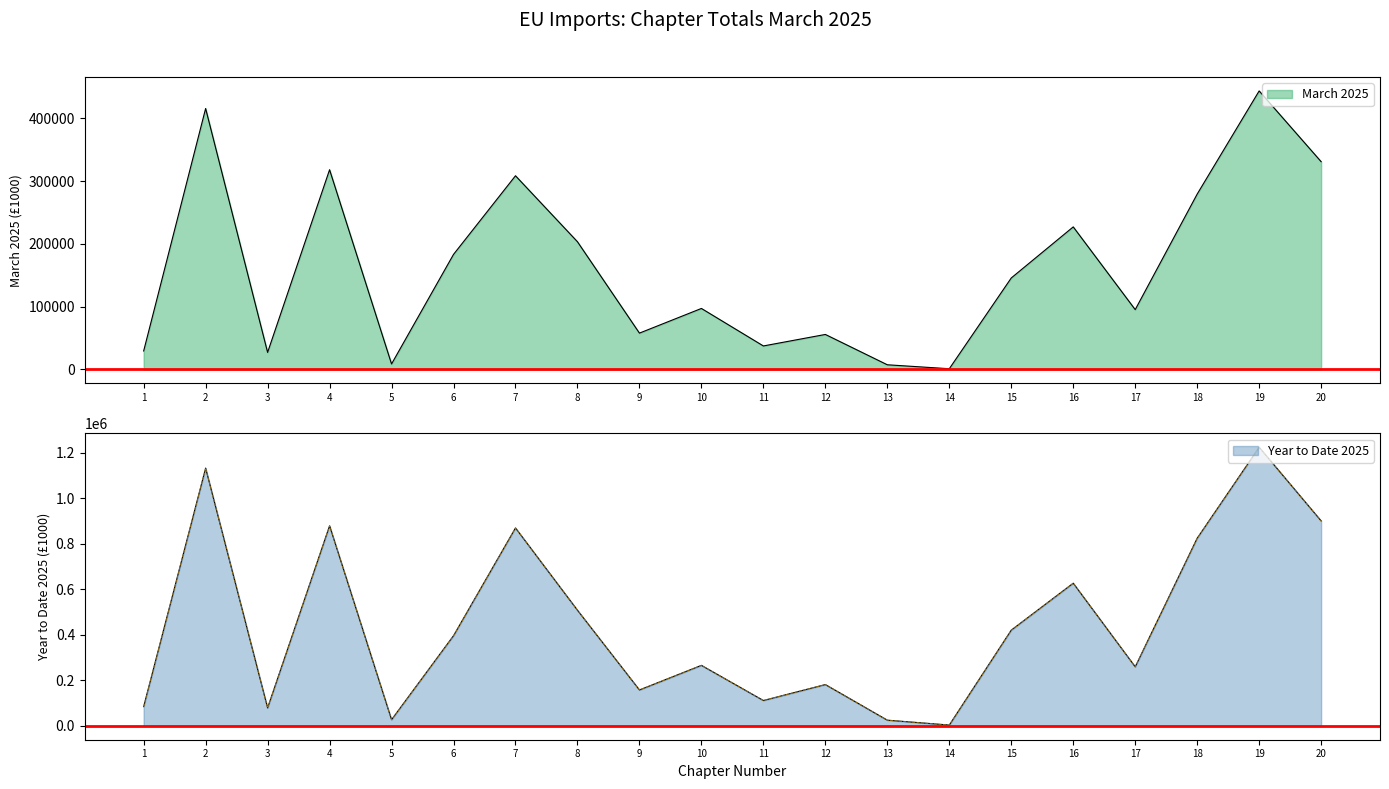

How many interior local peaks does the Year to Date 2025 series have?

7